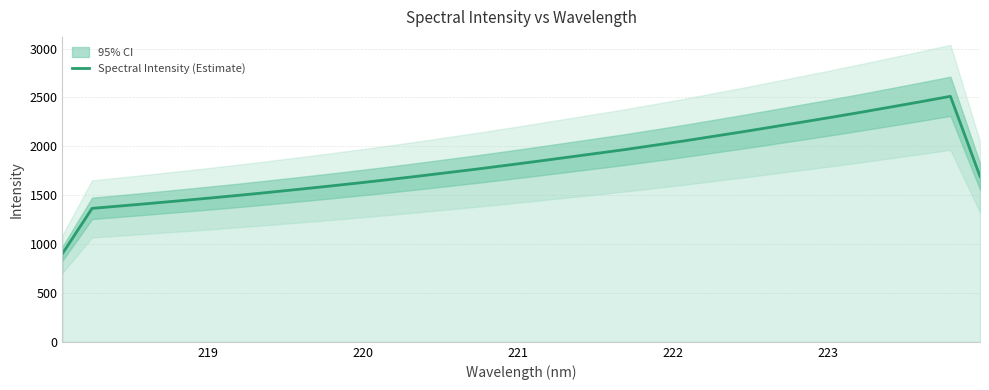

What is the value of the 25th point from the left?

2199.3